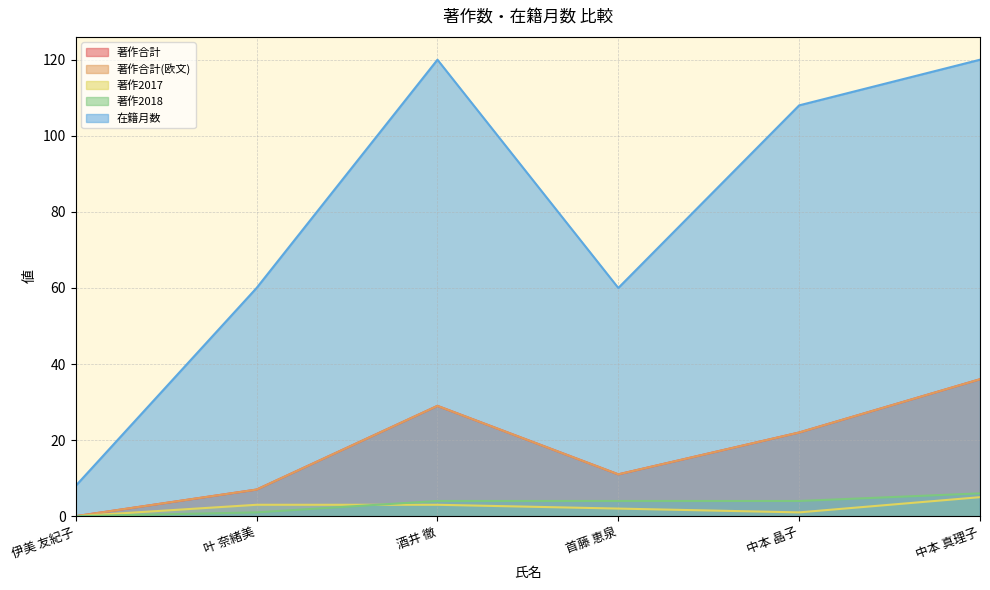

What is the difference between the maximum and minimum values in the 著作2017 series?

5